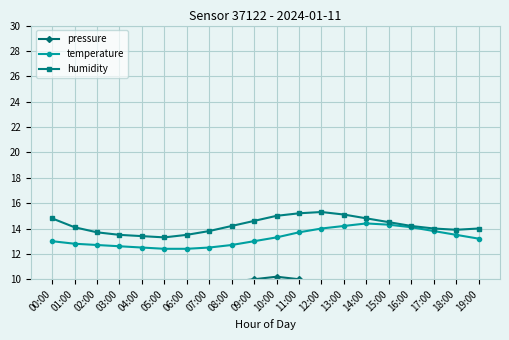

At how many categories does at least one series exceed 5?

20